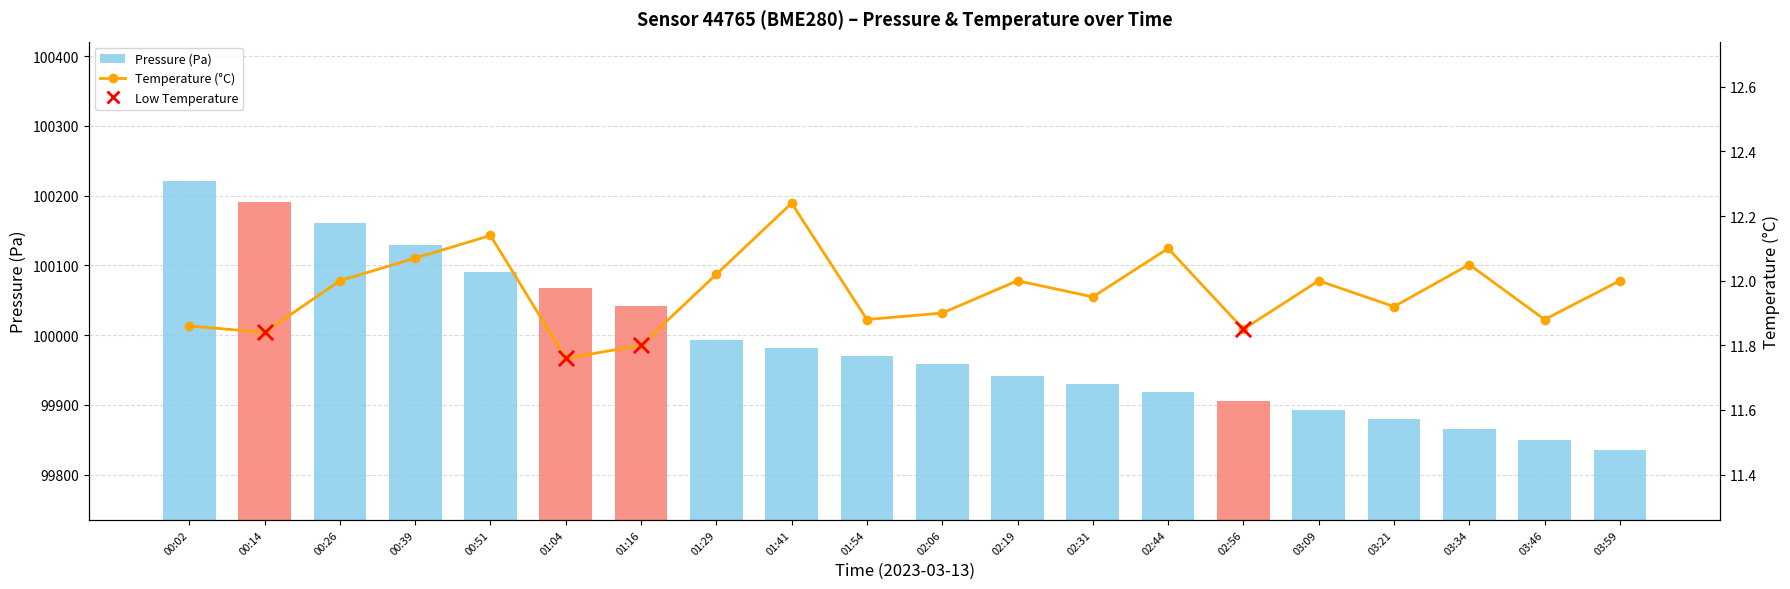

Which series contains the highest Y value?

pressure